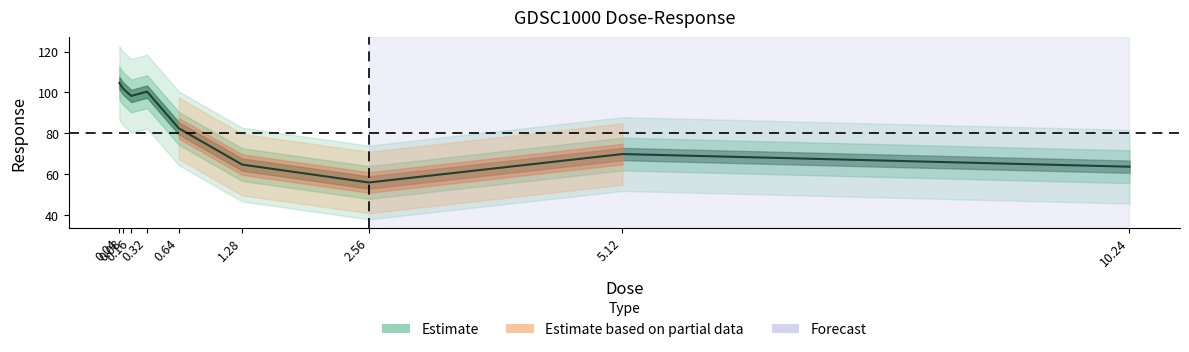

What is the smallest value displayed?

56.1